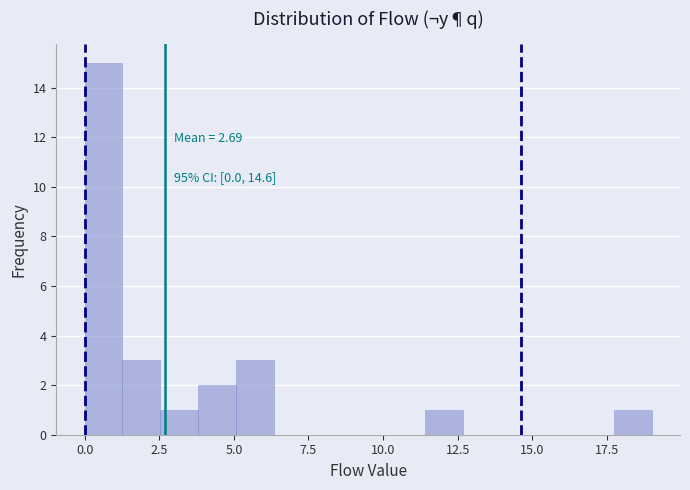

Read against the x-axis, roughly where is the centre of the tallest bar?

0.5